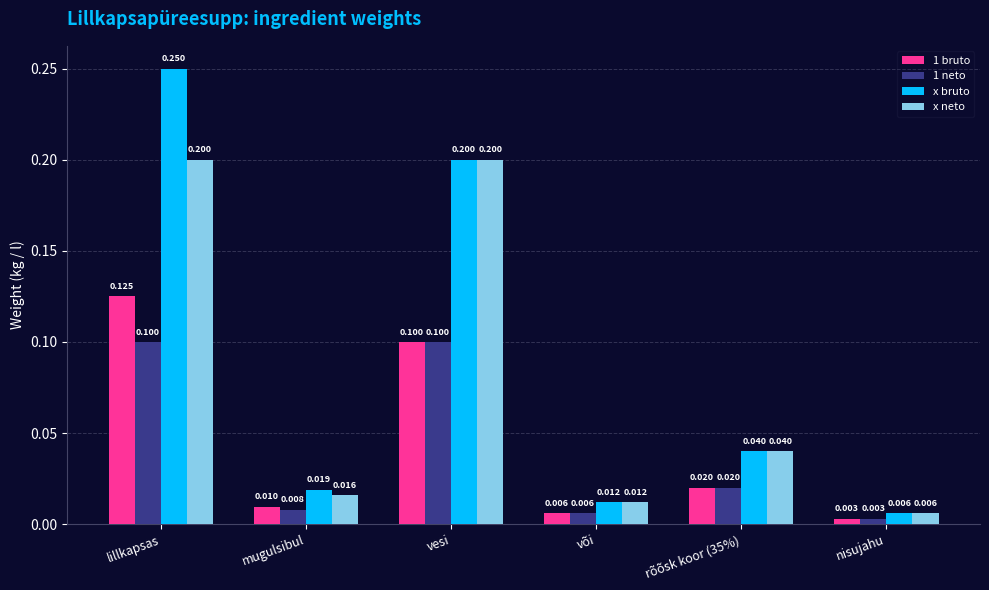

What is the difference between the highest and lowest values at vesi?

0.1